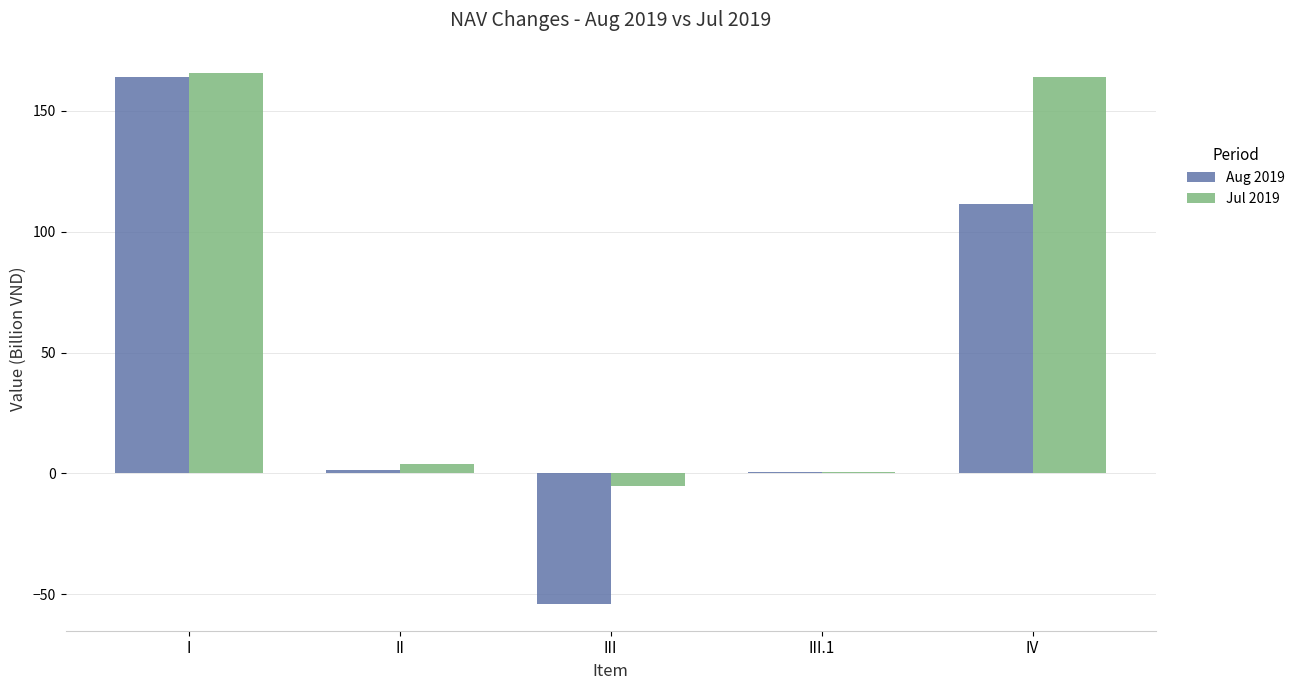

At which category is the sum across all series the highest?

I